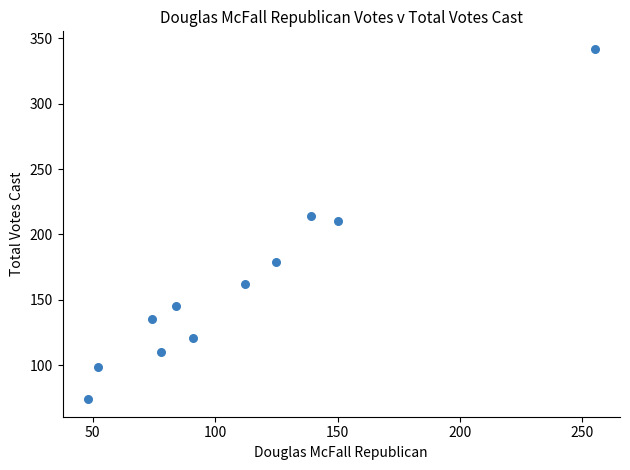

What is the range of Y values (max minus min)?

268